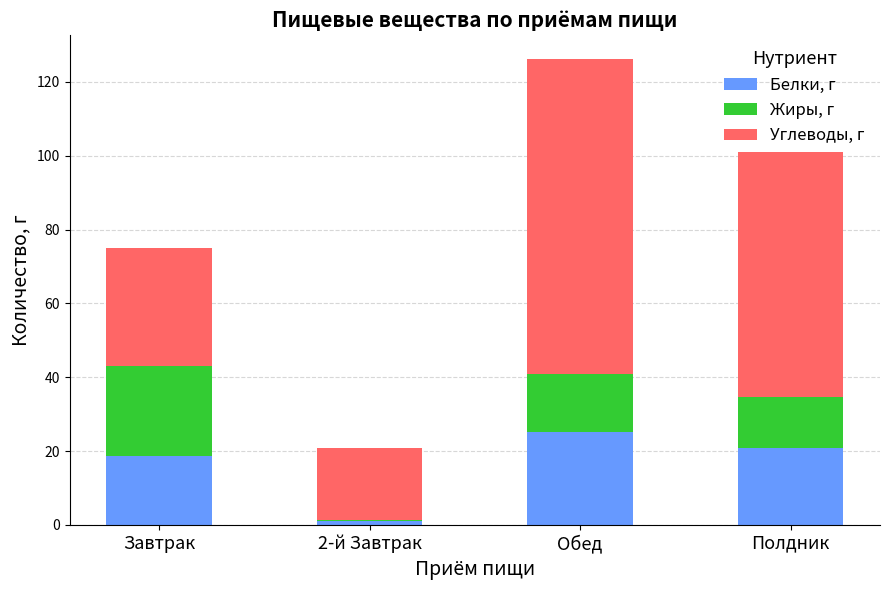

At which category is the sum across all series the highest?

Обед